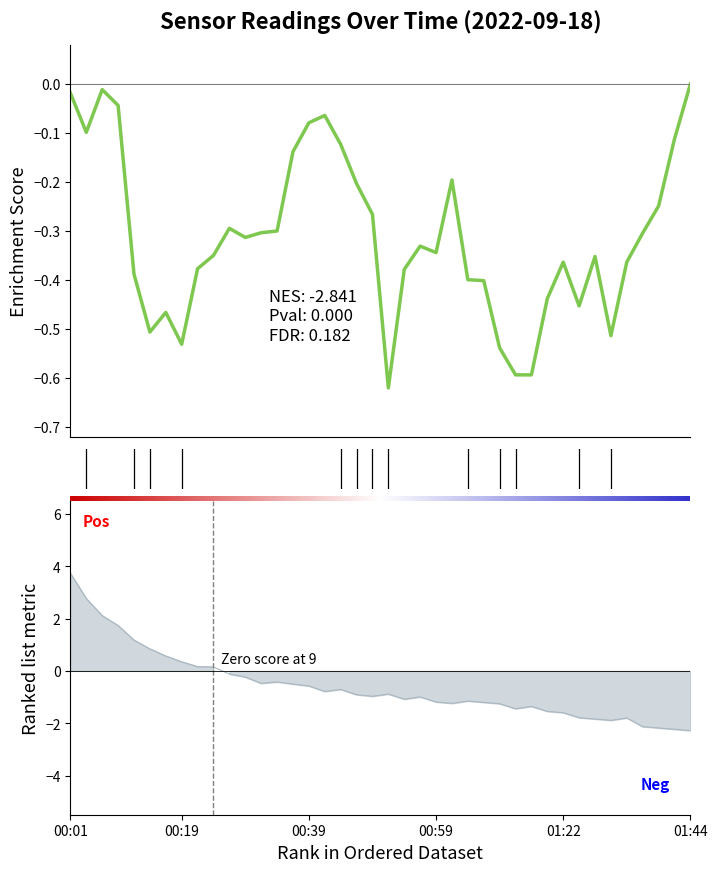

Reading left to right, list all the values displayed in this chart.

-0.0	-0.1	-0.0	-0.0	-0.4	-0.5	-0.5	-0.5	-0.4	-0.3	-0.3	-0.3	-0.3	-0.3	-0.1	-0.1	-0.1	-0.1	-0.2	-0.3	-0.6	-0.4	-0.3	-0.3	-0.2	-0.4	-0.4	-0.5	-0.6	-0.6	-0.4	-0.4	-0.5	-0.4	-0.5	-0.4	-0.3	-0.2	-0.1	0.0